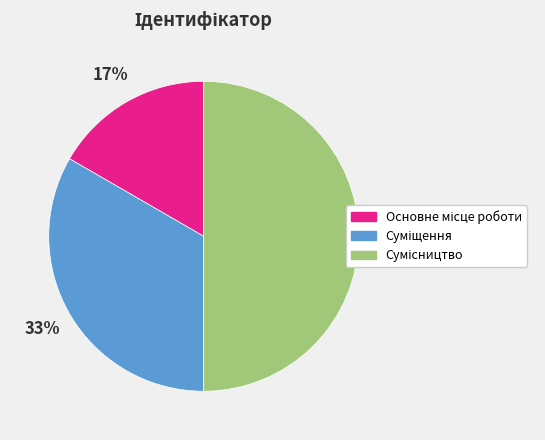

To the nearest percent, what is the average slice percentage?

33%